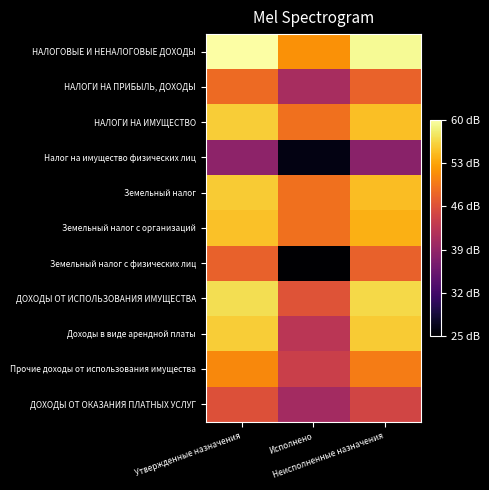

Rank the series at Утвержденные назначения from highest to lowest value.

НАЛОГОВЫЕ И НЕНАЛОГОВЫЕ ДОХОДЫ, ДОХОДЫ ОТ ИСПОЛЬЗОВАНИЯ ИМУЩЕСТВА, Доходы в виде арендной платы, НАЛОГИ НА ИМУЩЕСТВО, Земельный налог, Земельный налог с организаций, Прочие доходы от использования имущества, НАЛОГИ НА ПРИБЫЛЬ, ДОХОДЫ, Земельный налог с физических лиц, ДОХОДЫ ОТ ОКАЗАНИЯ ПЛАТНЫХ УСЛУГ, Налог на имущество физических лиц